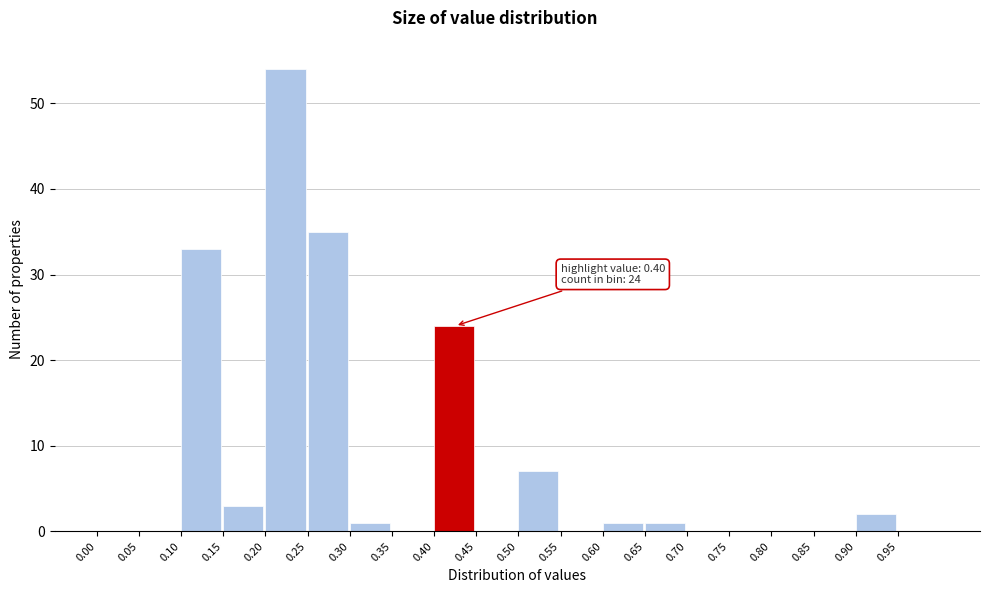

Which range on the x-axis has the tallest bar?

0.20 to 0.25